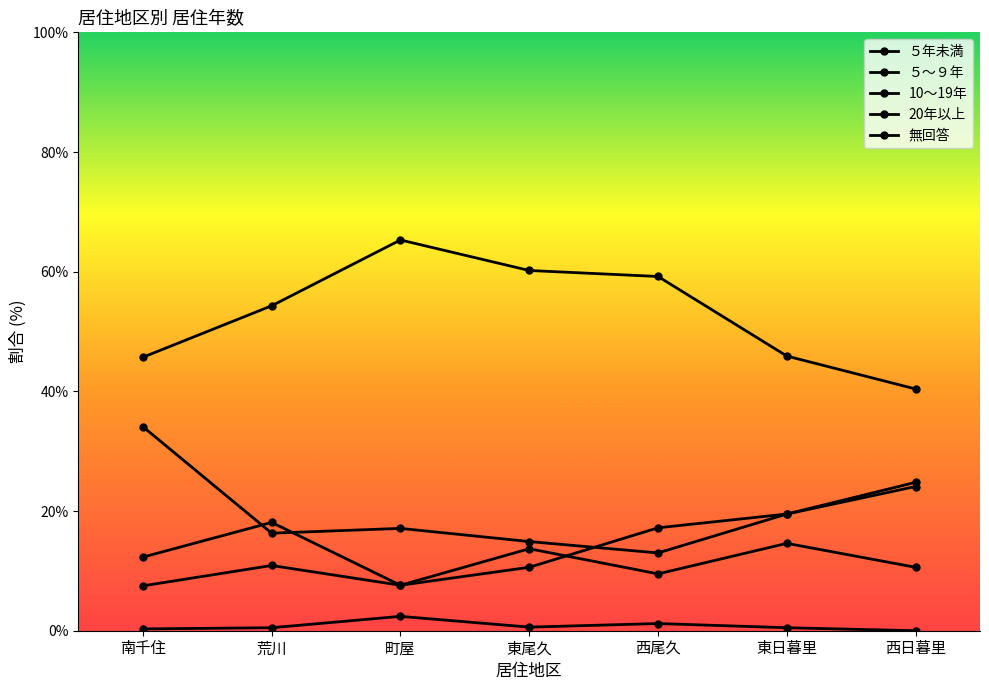

How many lines are shown in the chart?

5